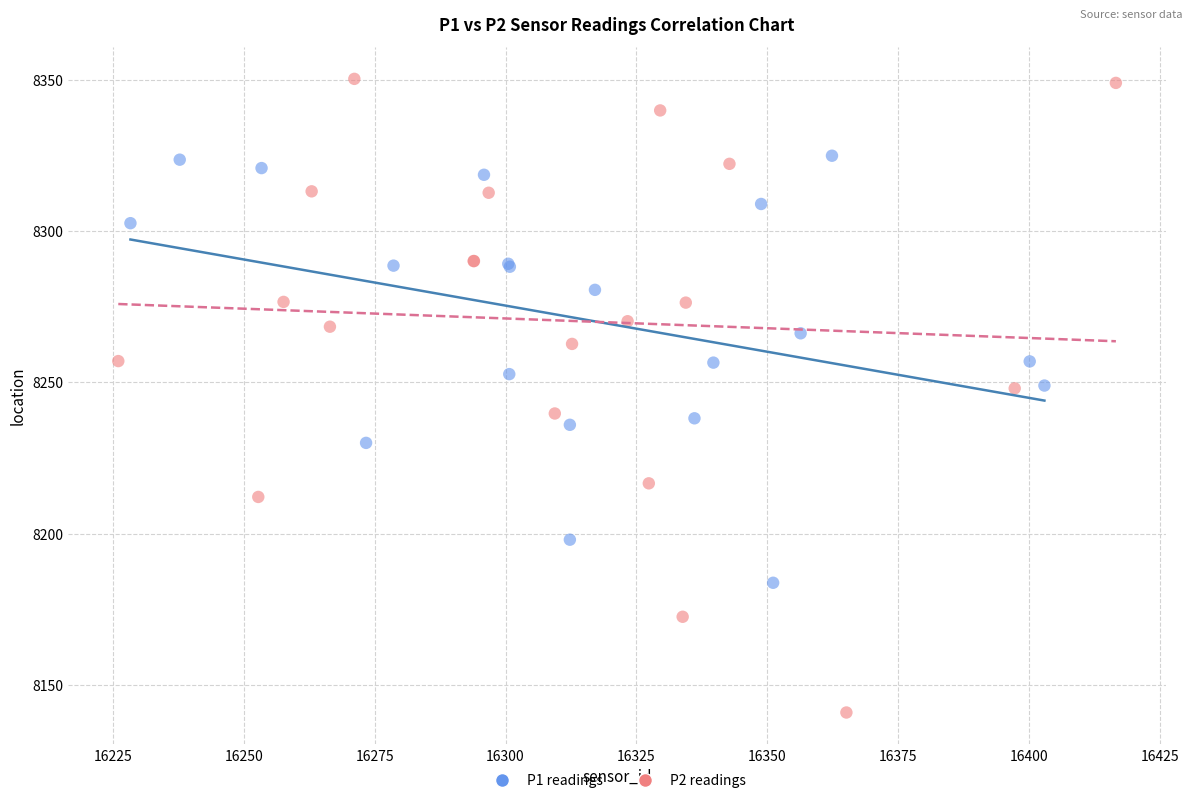

What are all the series names shown in the legend?

P1 readings, P2 readings